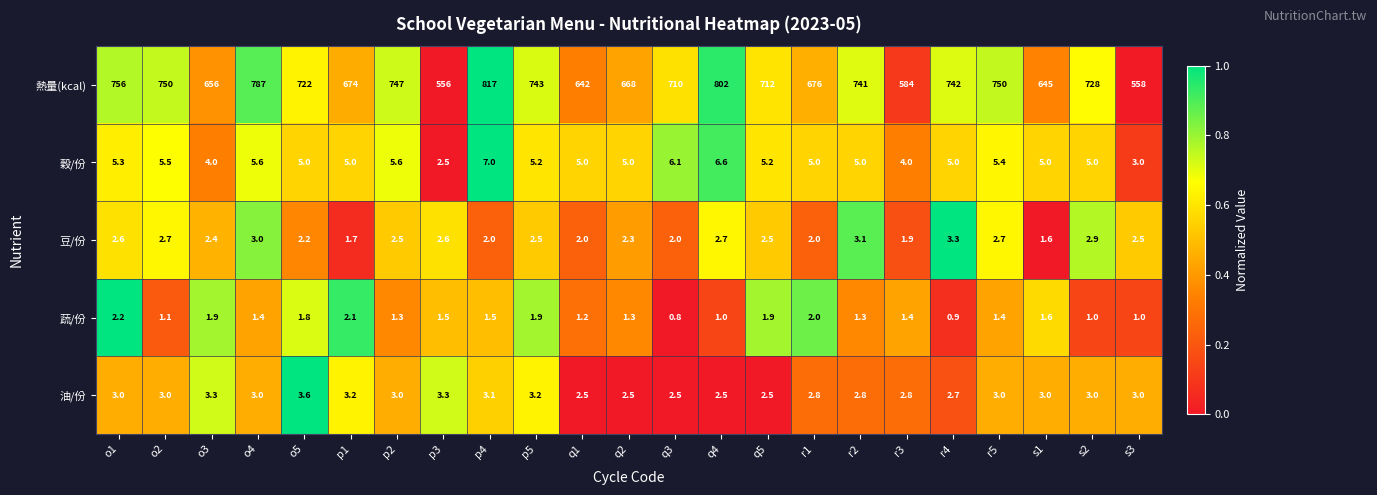

Which series has the widest spread of values?

熱量(kcal)